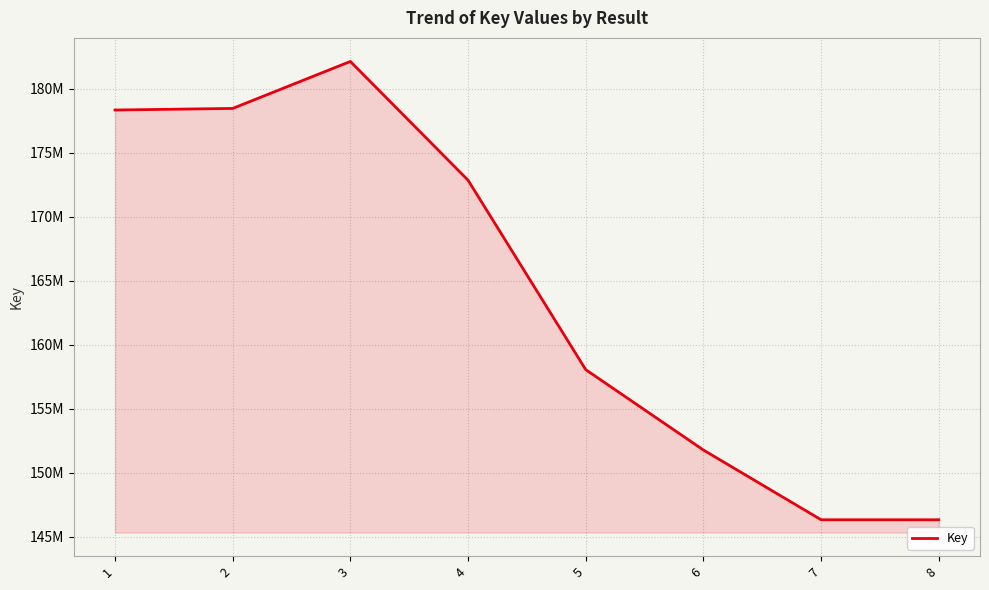

What is the change in value from 1 to 5?

-20282037